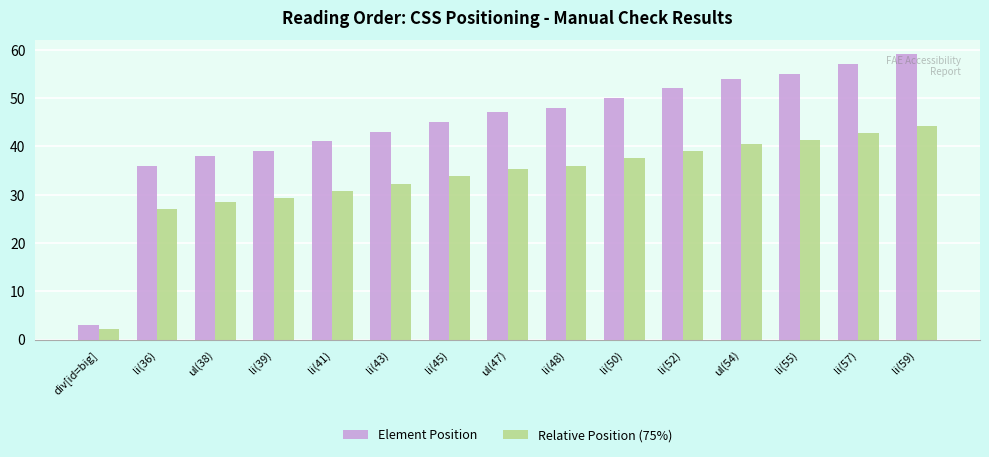

What is the difference between the highest and lowest values at li(36)?

9.0